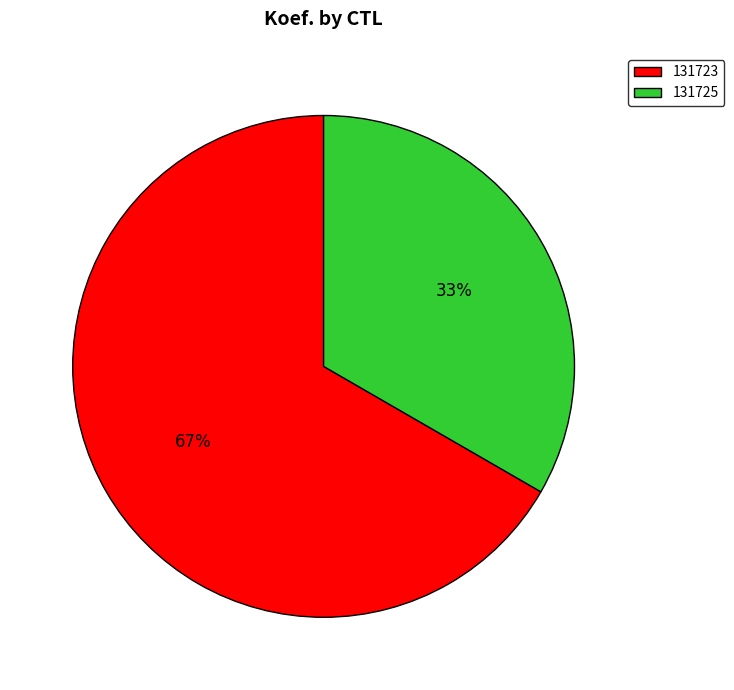

Which slice is the smallest?

131725